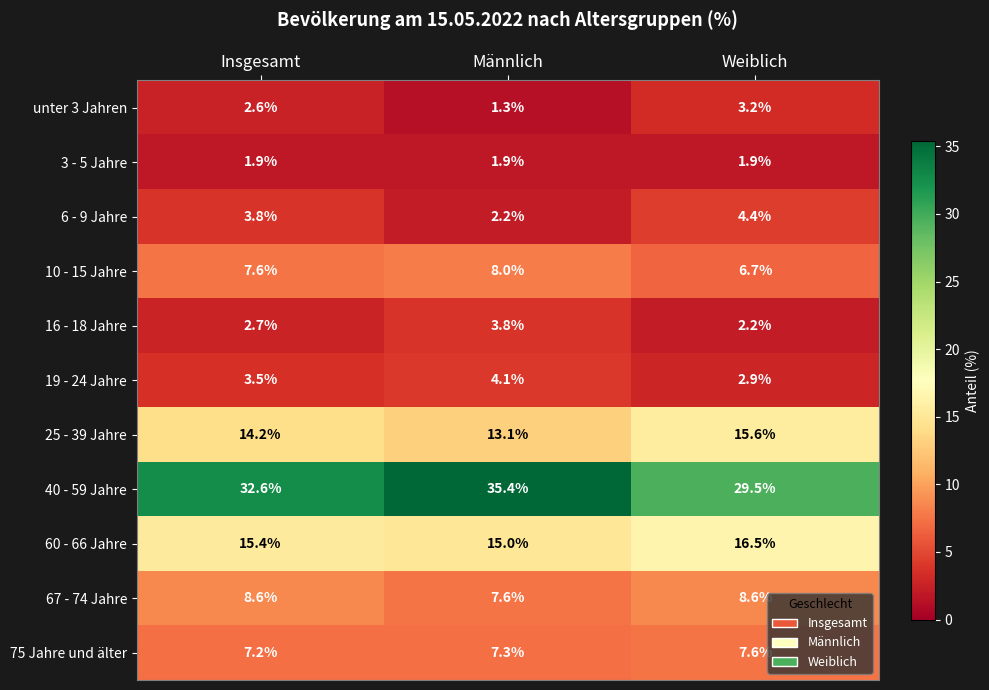

Between Insgesamt and Männlich, which series saw the biggest shift?

40 - 59 Jahre